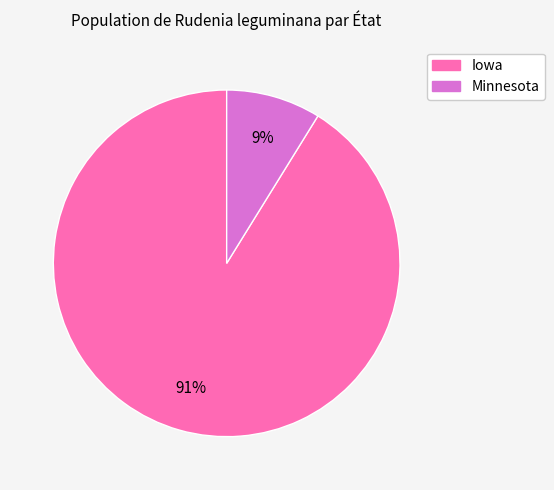

Rank the categories by value from highest to lowest.

Iowa, Minnesota